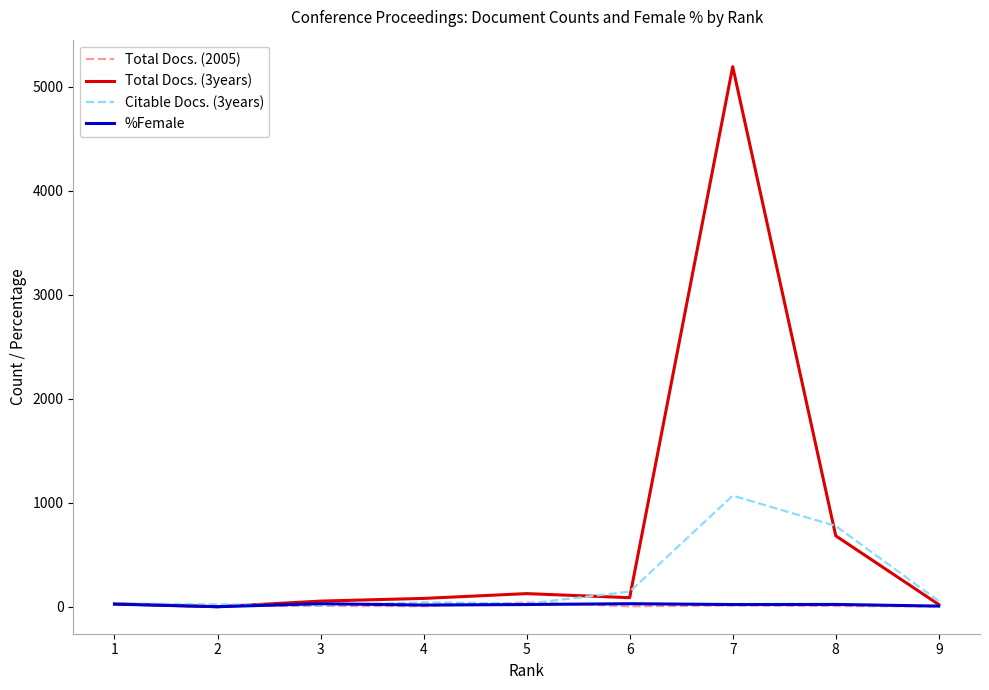

Which series has the widest spread of values?

Total Docs. (3years)